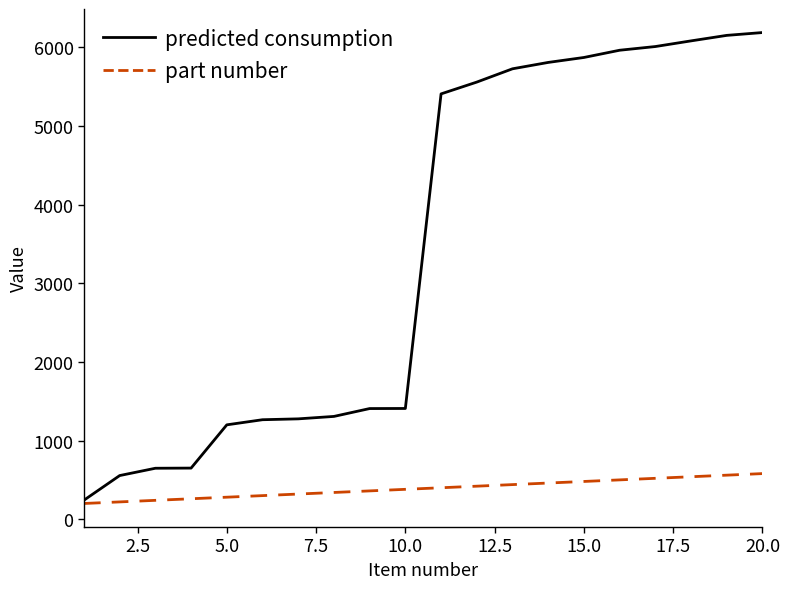

List the series in order of their peak value, lowest first.

part number, predicted consumption